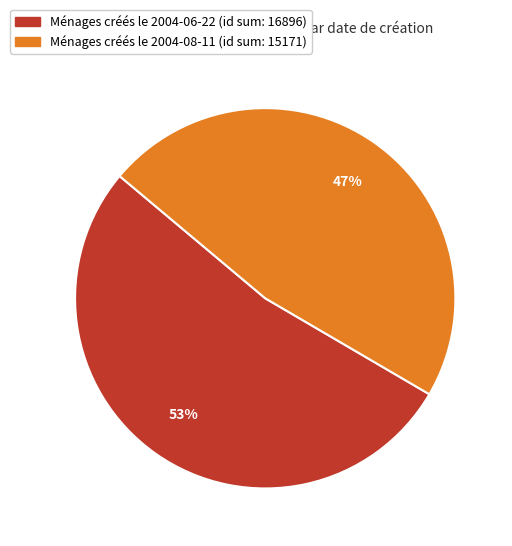

To the nearest percent, what is the average slice percentage?

50%